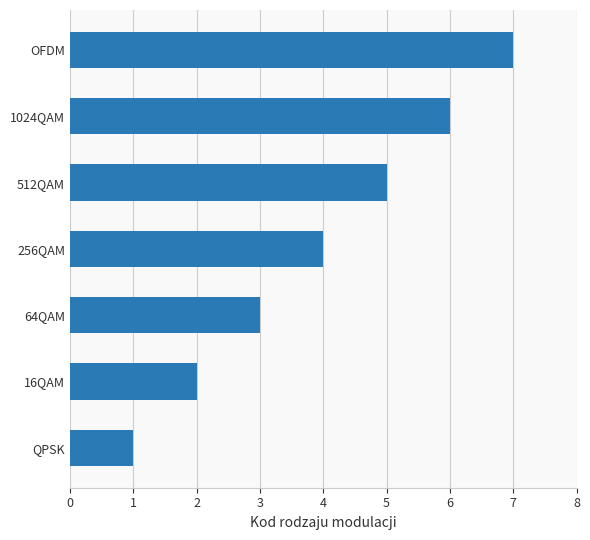

What is the greatest value displayed?

7